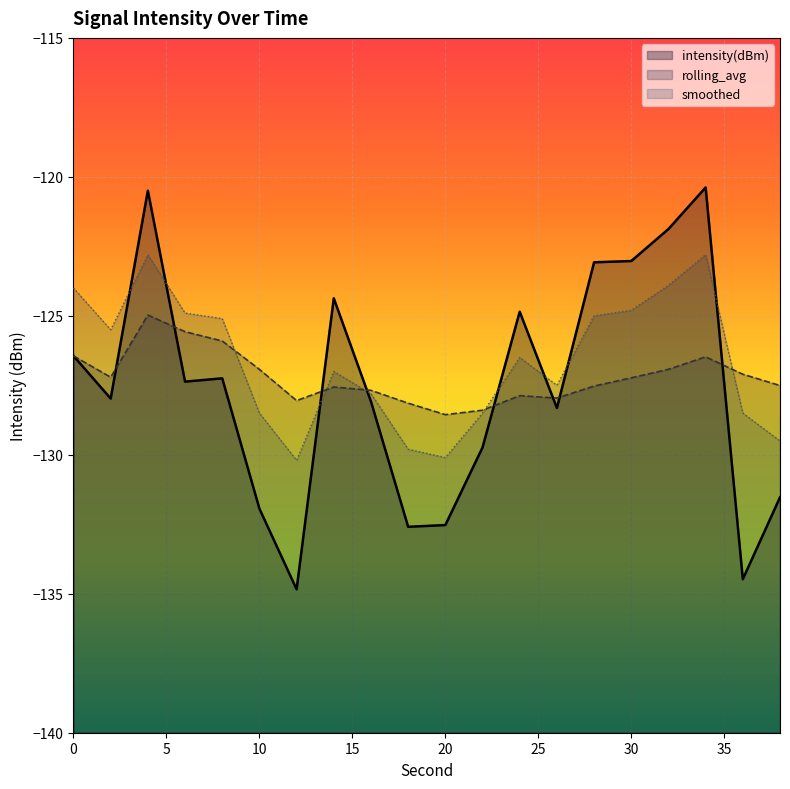

List the series in order of their overall mean, lowest first.

intensity(dBm), rolling_avg, smoothed